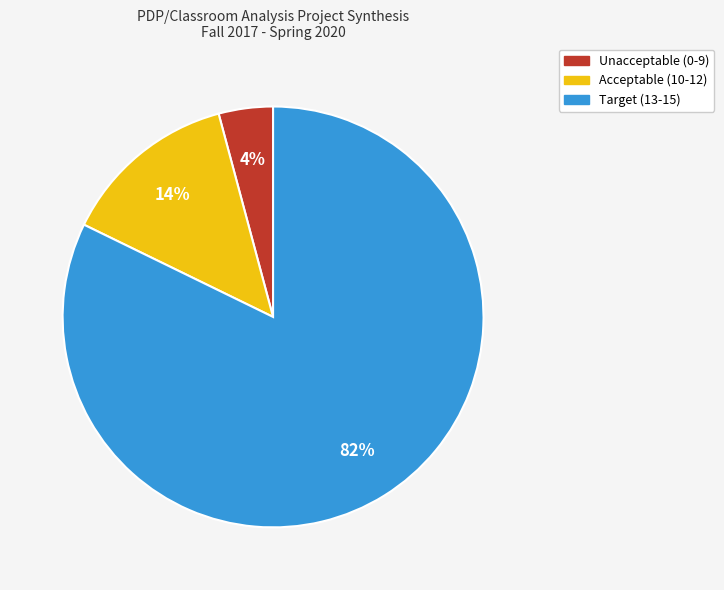

To the nearest percent, what is the average slice percentage?

33%